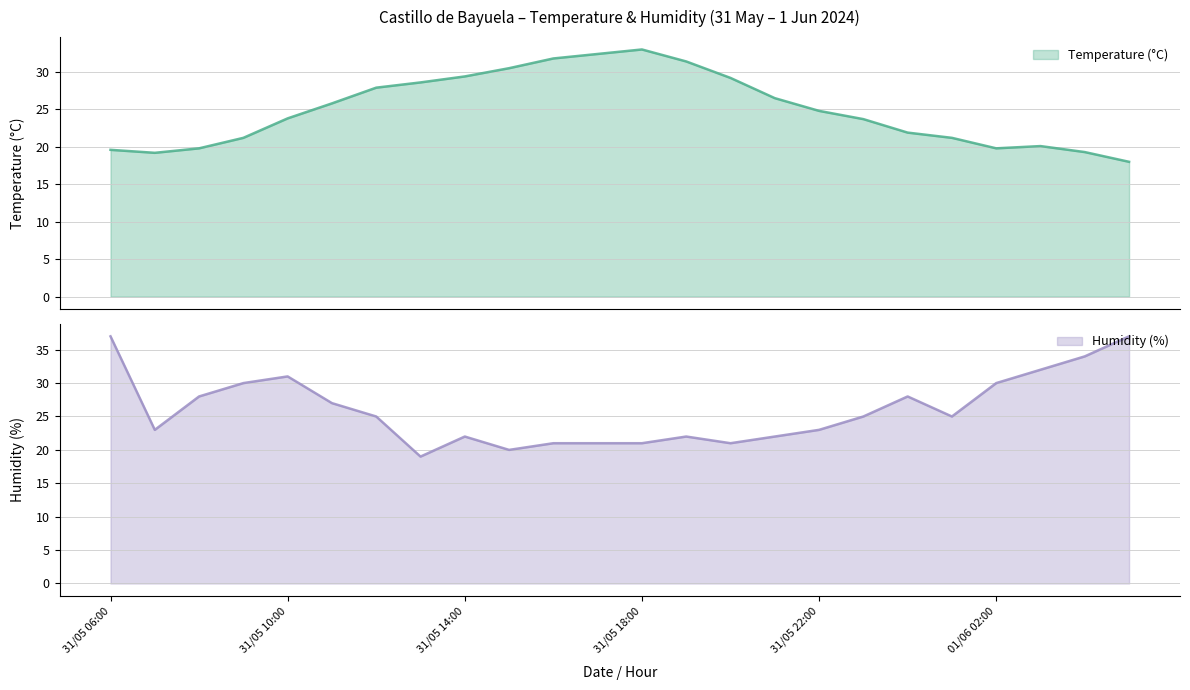

List the series in order of their peak value, lowest first.

Temperature (°C), Humidity (%)